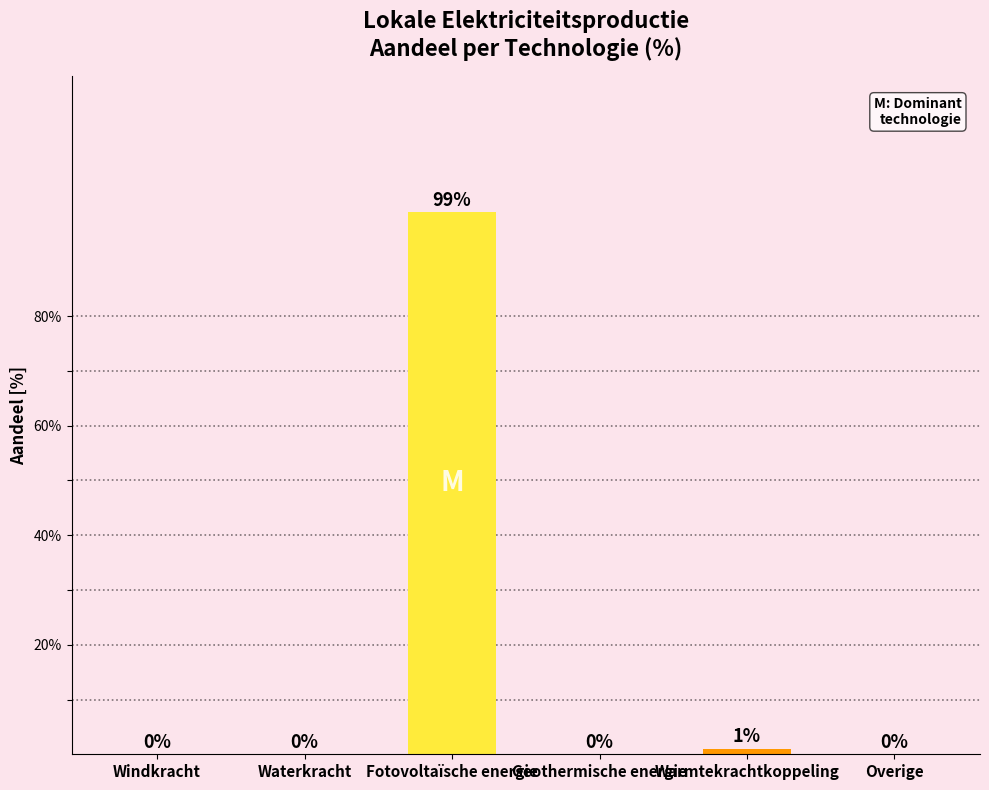

Are the bars horizontal?

No